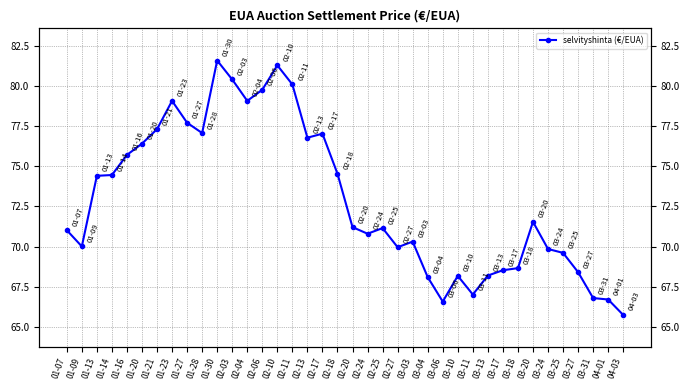

What is the sum of the values at 03-11 and 02-06?

146.8